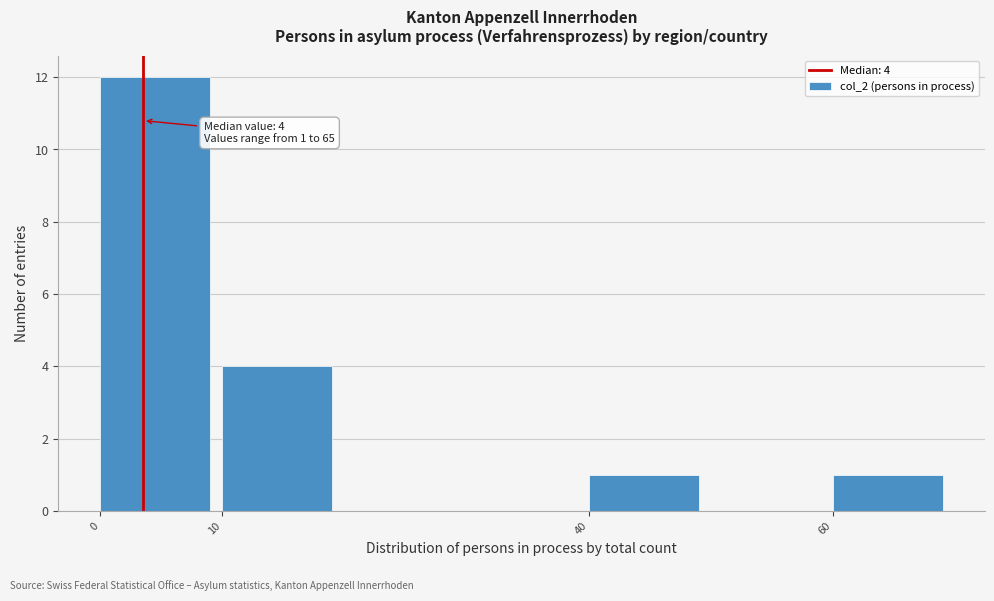

Over which range of the x-axis is the bar tallest?

0 to 10